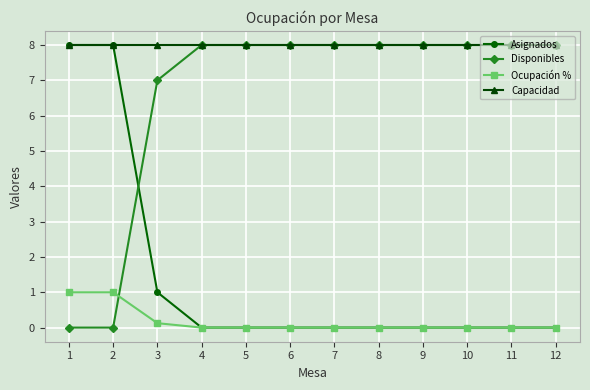

What is the difference between the Disponibles values at 1 and 4?

8.0